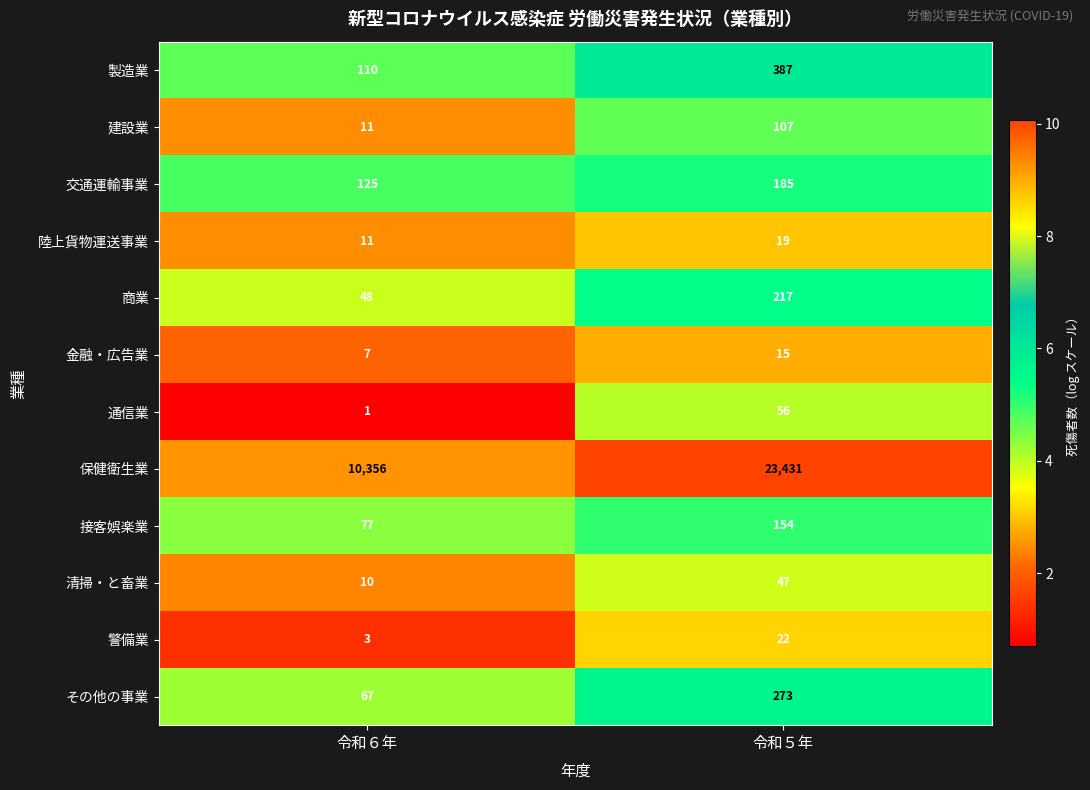

Reading left to right, what are all the values shown in this chart?

製造業: 令和６年=110	令和５年=387
建設業: 令和６年=11	令和５年=107
交通運輸事業: 令和６年=125	令和５年=185
陸上貨物運送事業: 令和６年=11	令和５年=19
商業: 令和６年=48	令和５年=217
金融・広告業: 令和６年=7	令和５年=15
通信業: 令和６年=1	令和５年=56
保健衛生業: 令和６年=10356	令和５年=23431
接客娯楽業: 令和６年=77	令和５年=154
清掃・と畜業: 令和６年=10	令和５年=47
警備業: 令和６年=3	令和５年=22
その他の事業: 令和６年=67	令和５年=273